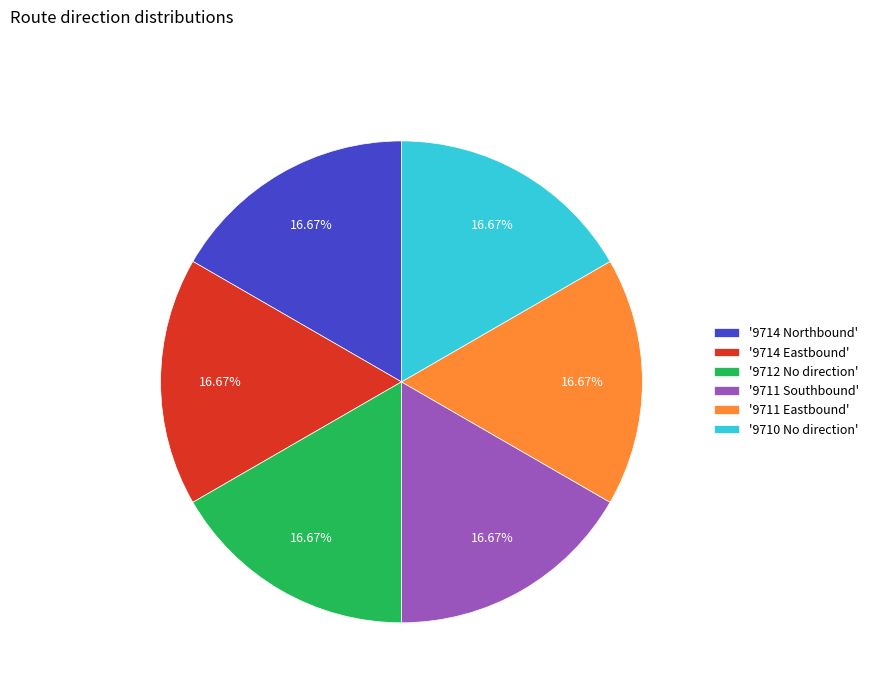

Is '9711 Southbound' the majority of the pie?

No